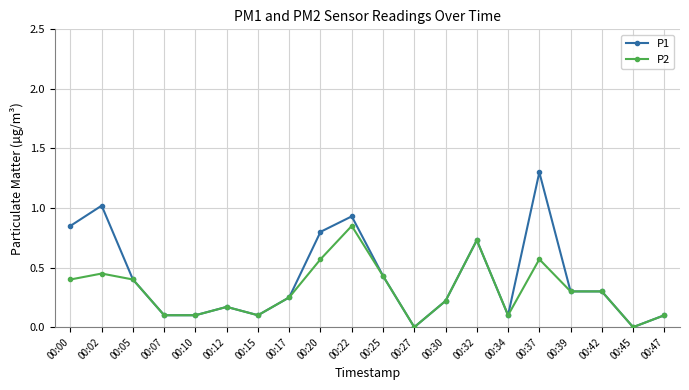

Rank the series by their maximum value, from highest to lowest.

P1, P2